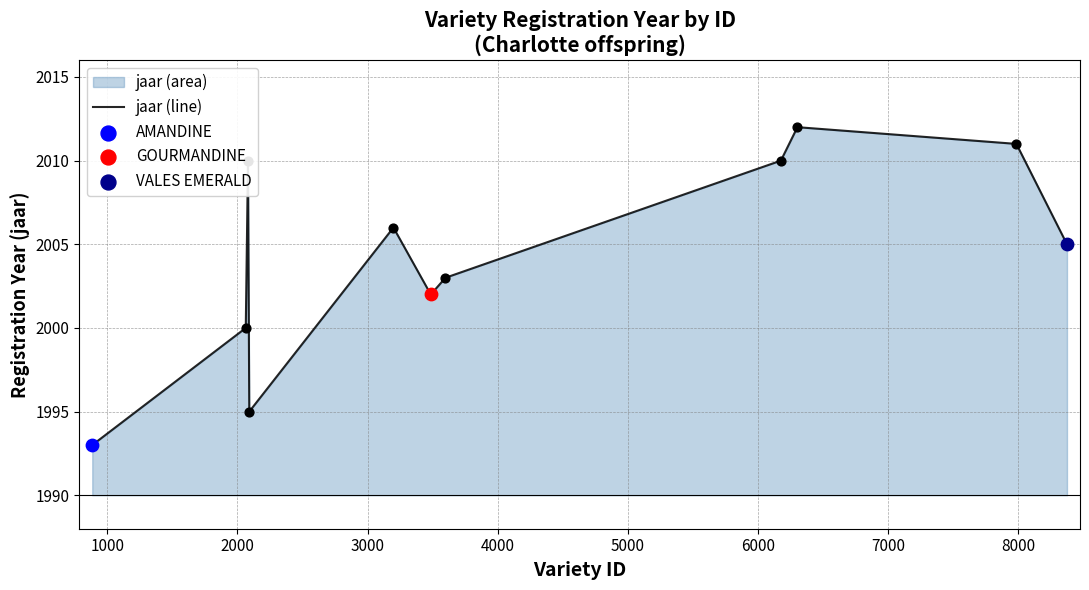

What is the minimum value shown in the chart?

1993